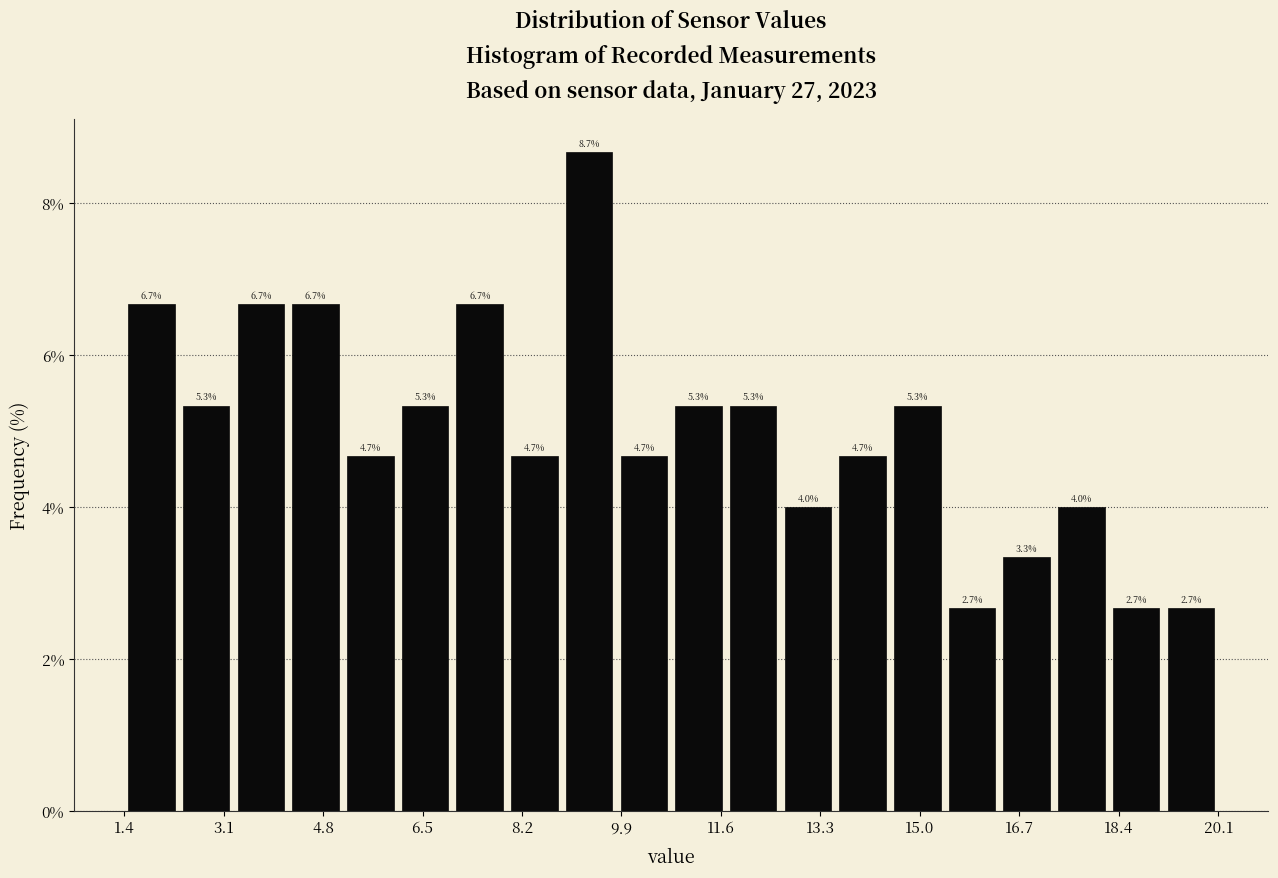

Over which range of the x-axis is the bar tallest?

8.8 to 9.8